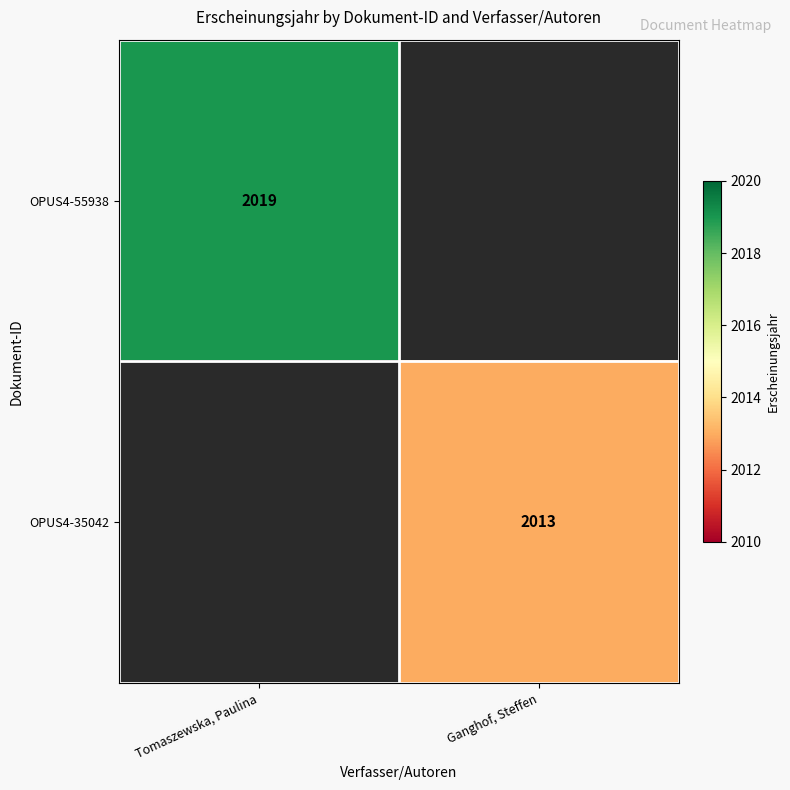

The value of OPUS4-55938 at Tomaszewska, Paulina is 2019. True or false?

True